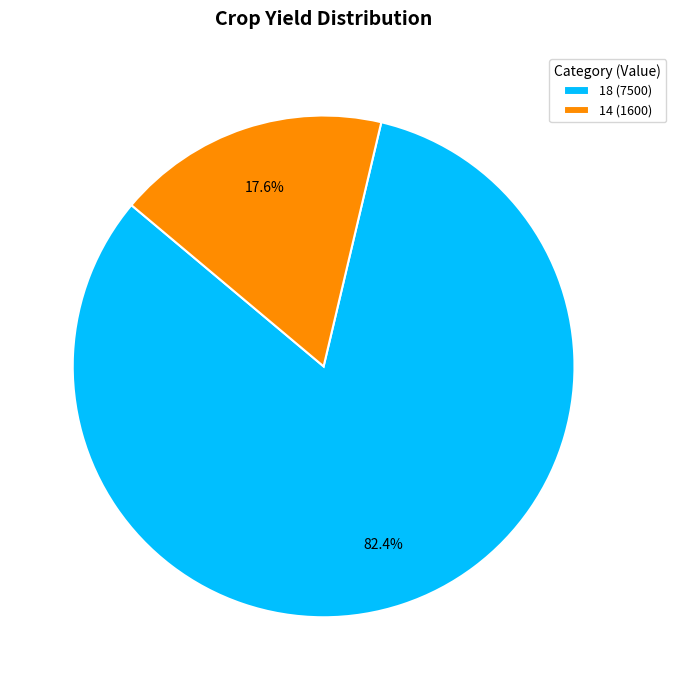

Approximately how many times larger is the value at 18 compared to 14?

4.7